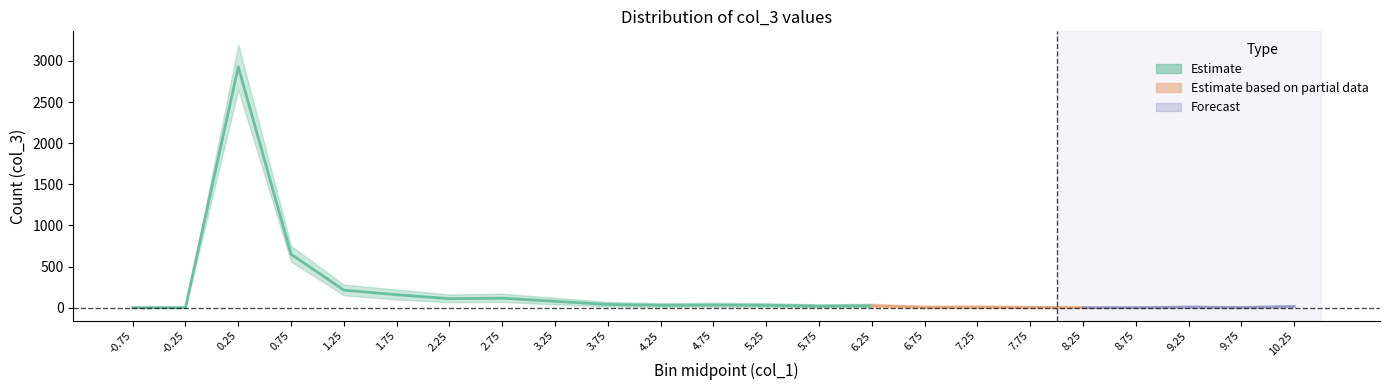

Reading left to right, transcribe all the data shown in this chart.

Estimate: -0.75=0	-0.25=0	0.25=2929	0.75=649	1.25=213	1.75=157	2.25=109	2.75=115	3.25=77	3.75=39	4.25=29	4.75=32	5.25=29	5.75=19	6.25=23	6.75=6	7.25=8	7.75=4	8.25=1	8.75=1	9.25=7	9.75=3	10.25=14
Estimate_upper: -0.75=0	-0.25=0	0.25=3200	0.75=750	1.25=280	1.75=220	2.25=160	2.75=170	3.25=120	3.75=70	4.25=55	4.75=60	5.25=55	5.75=40	6.25=48	6.75=20	7.25=22	7.75=14	8.25=8	8.75=8	9.25=22	9.75=12	10.25=30
Estimate_lower: -0.75=0	-0.25=0	0.25=2650	0.75=560	1.25=150	1.75=100	2.25=65	2.75=70	3.25=40	3.75=15	4.25=10	4.75=12	5.25=10	5.75=5	6.25=5	6.75=0	7.25=0	7.75=0	8.25=0	8.75=0	9.25=0	9.75=0	10.25=3